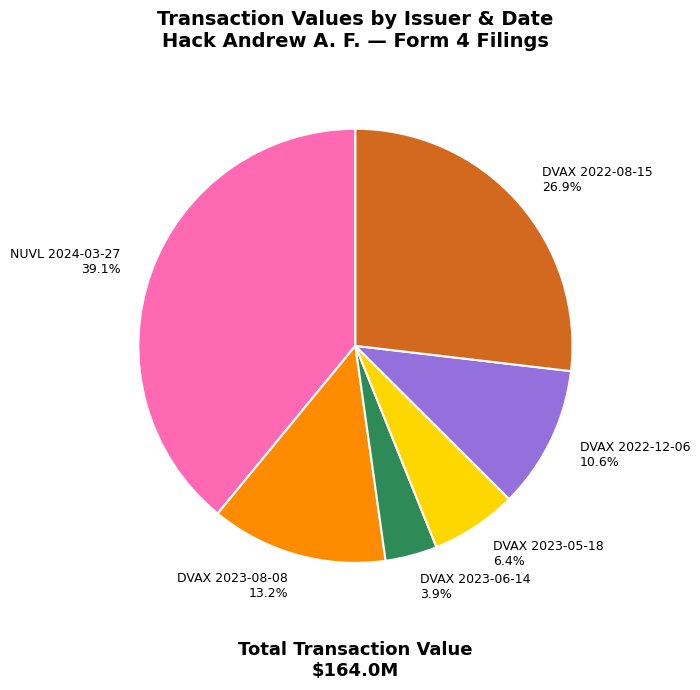

How many slices are in this pie chart?

6